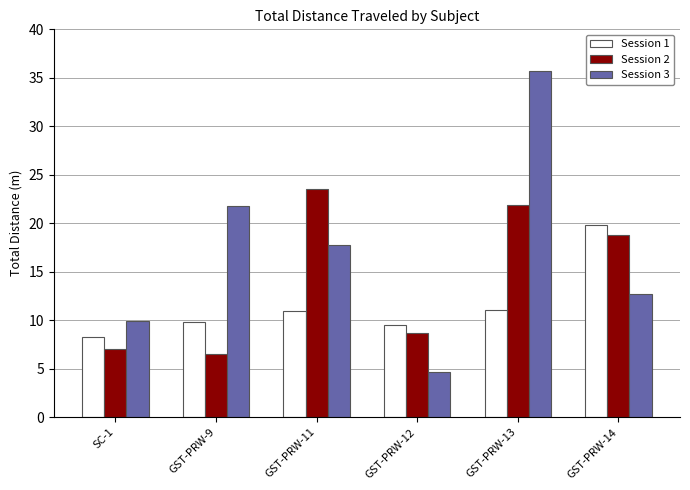

Where is Session 2 nearest to the value 15?

GST-PRW-14